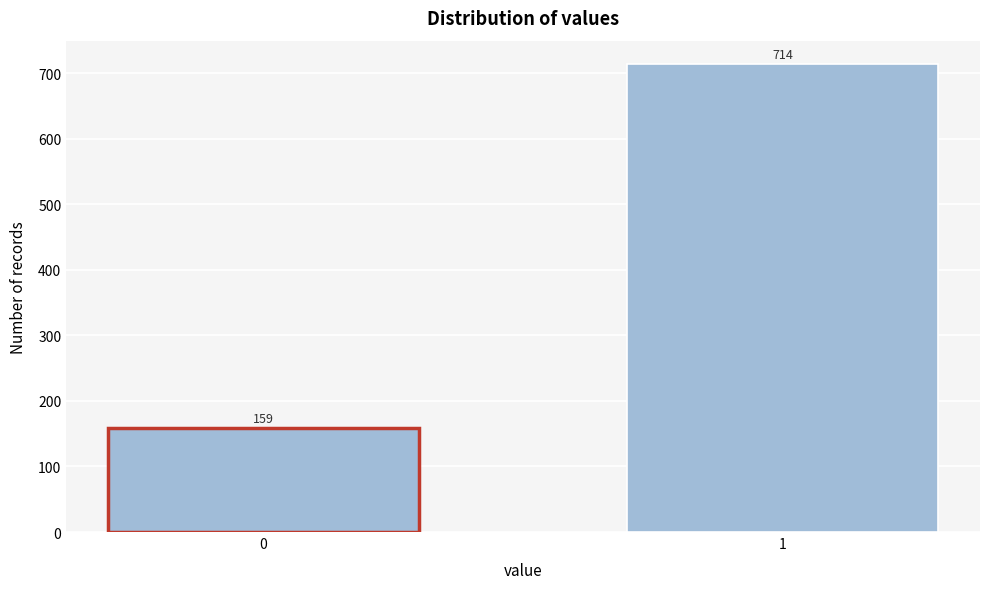

Reading left to right, transcribe all the data shown in this chart.

0=159	1=714